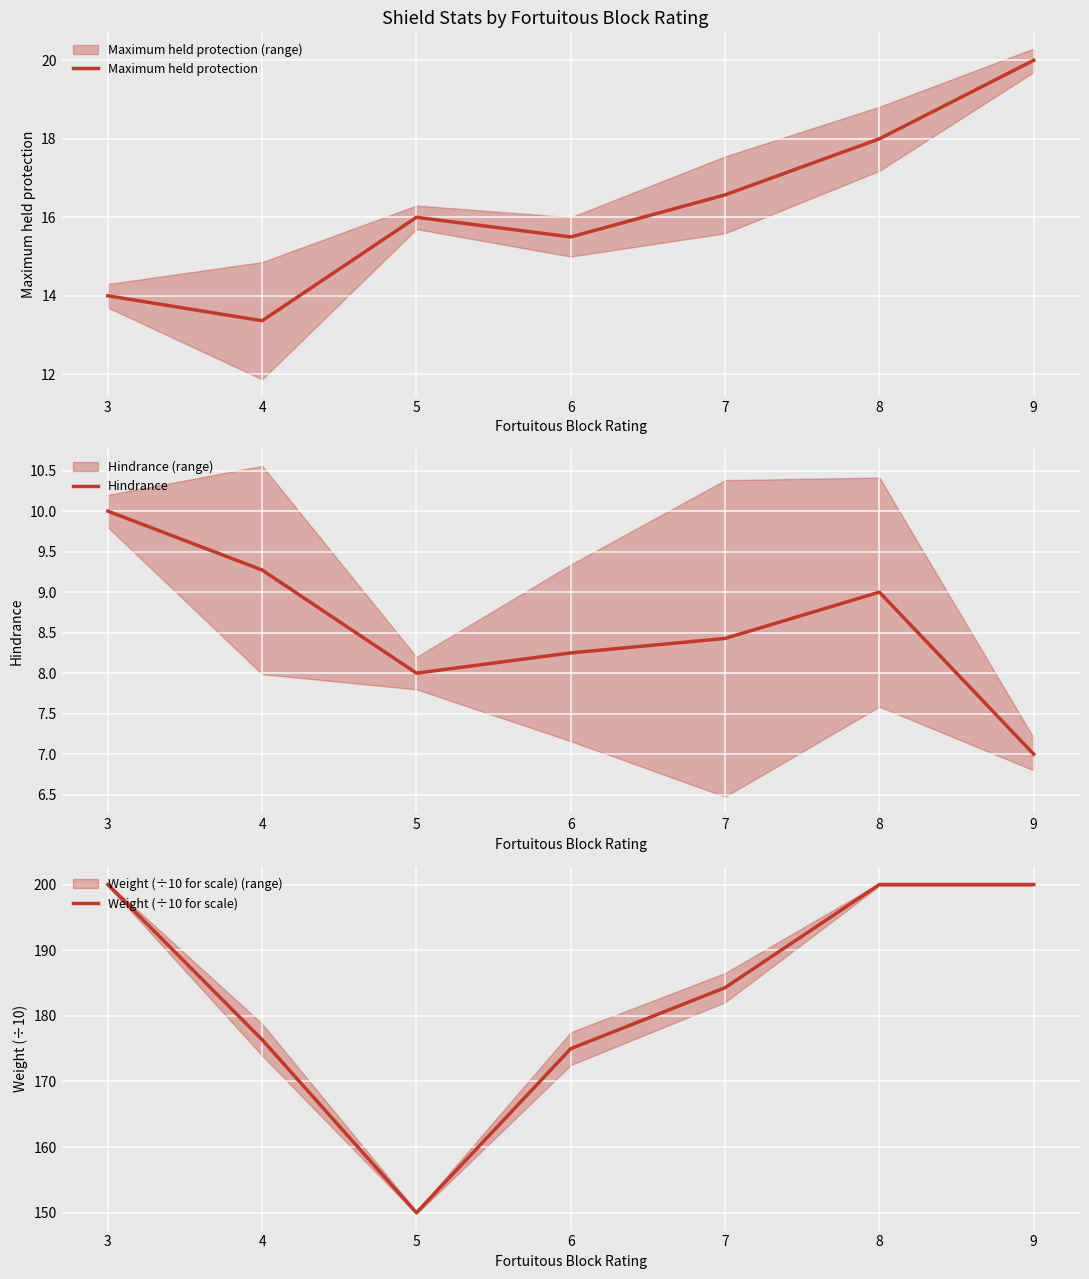

How many lines are shown in the chart?

3